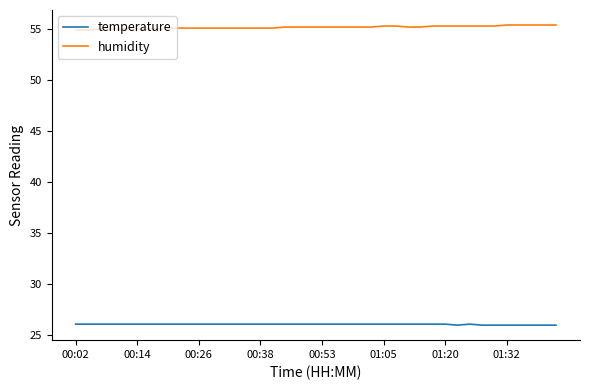

Which series has the largest total across all categories?

humidity